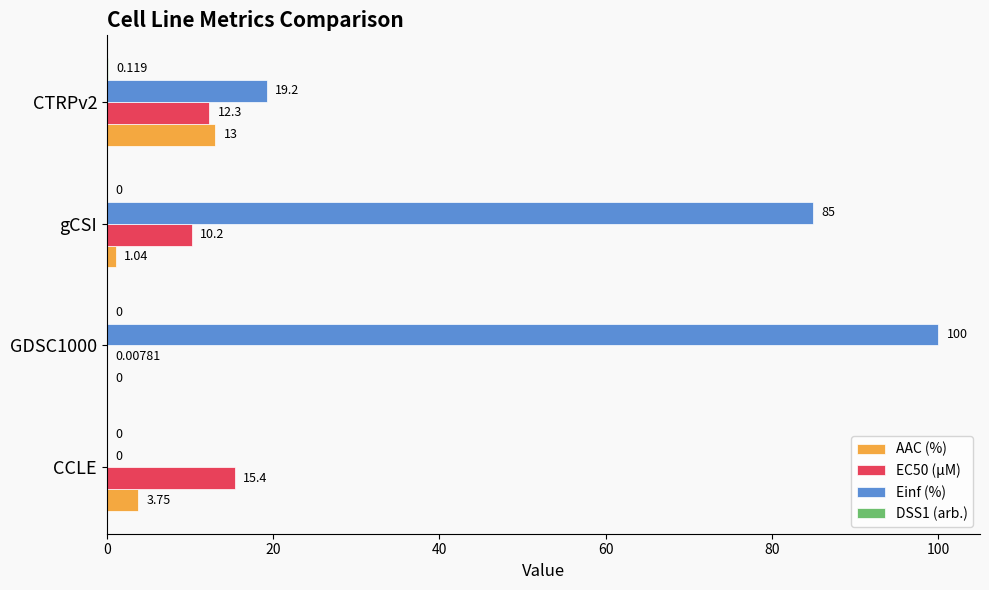

Count the number of data series in this chart.

4